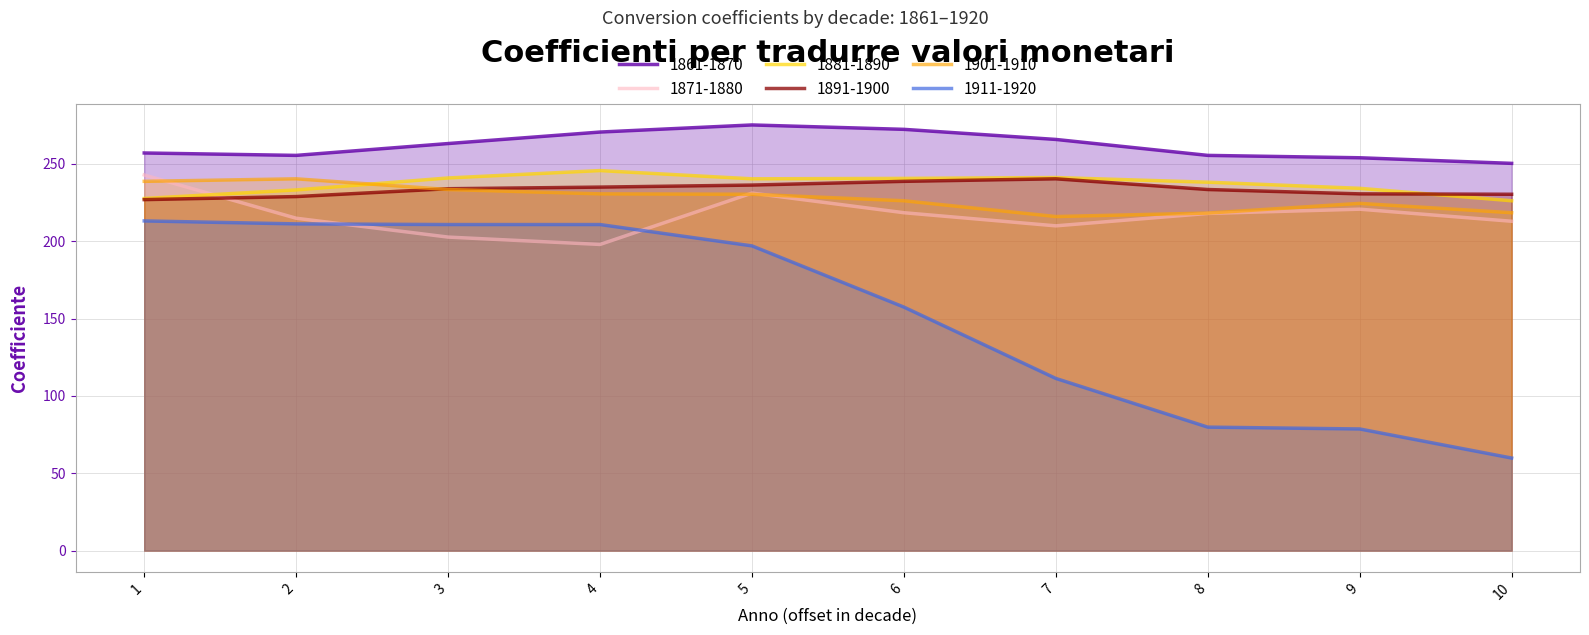

What is the highest value of the 1891-1900 series?

240.3